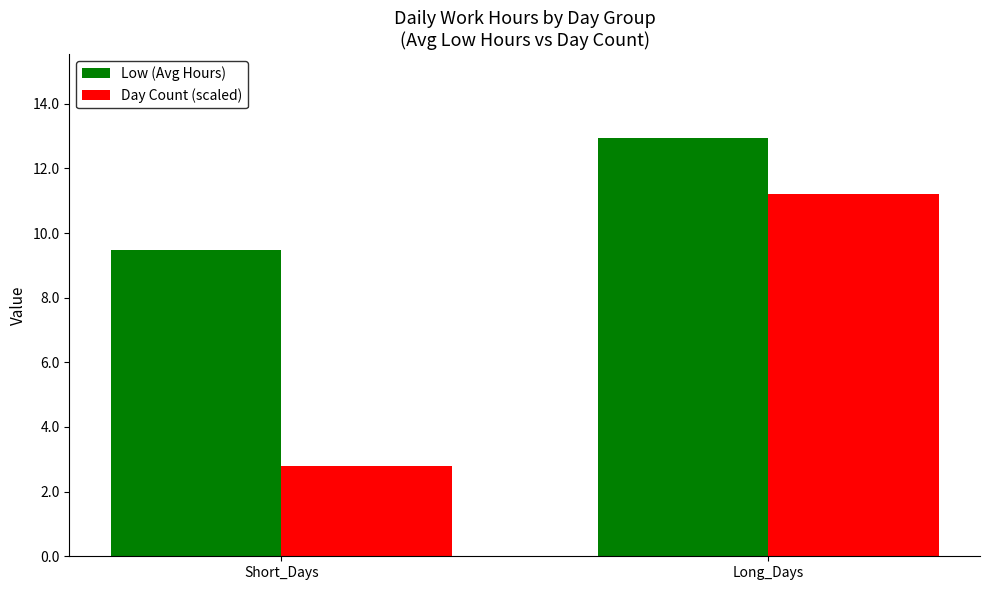

The value of Low (Avg Hours) at Long_Days is 7.8. True or false?

False